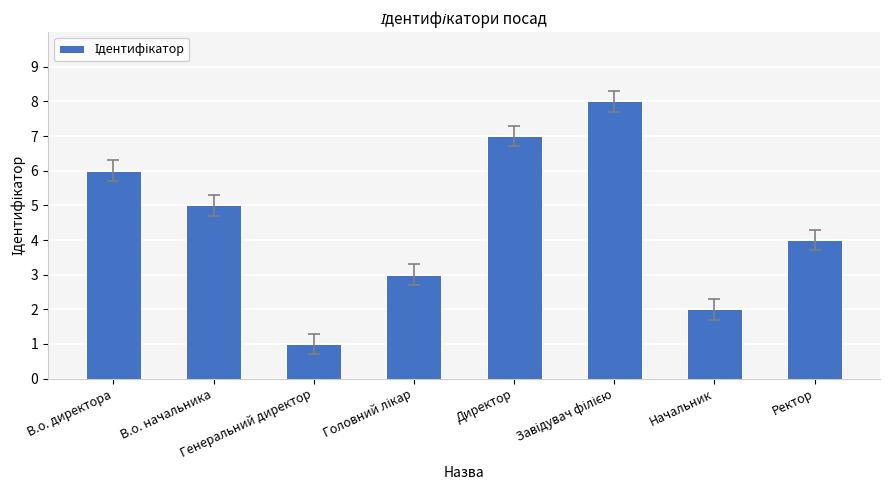

What is the change in value from Начальник to Ректор?

+2